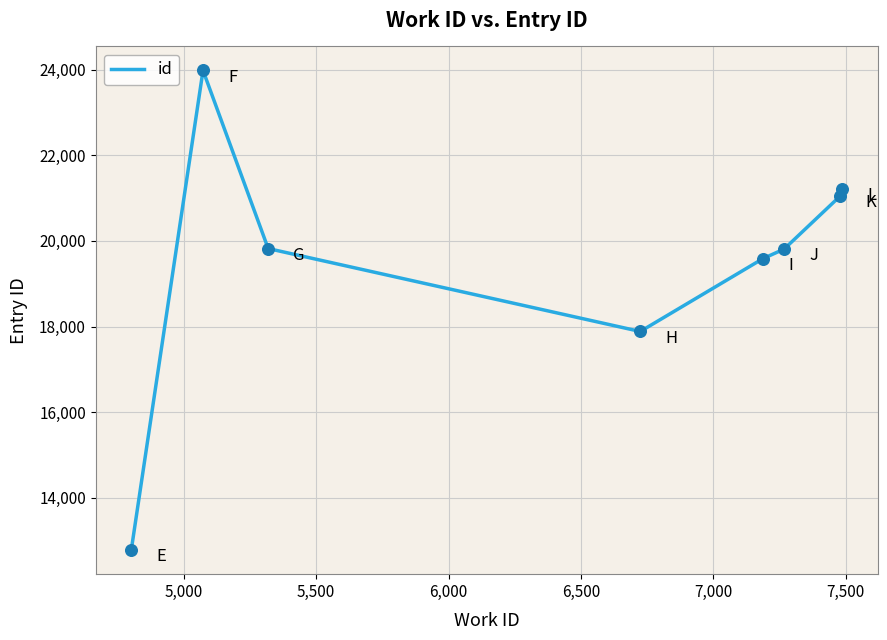

What is the sum of all values?

156129